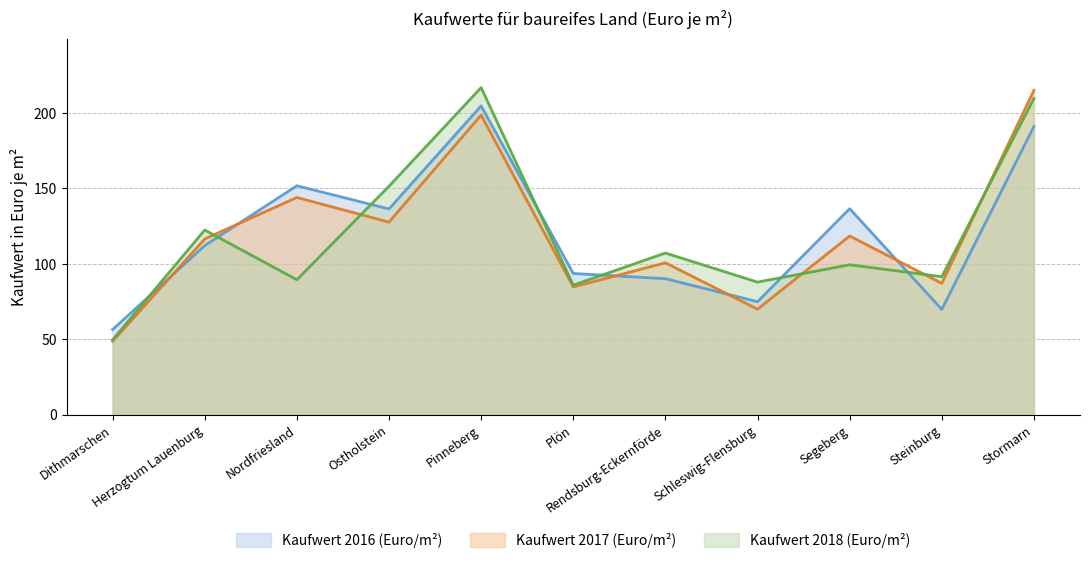

At which label is Kaufwert 2016 (Euro/m²) closest to 130?

Ostholstein